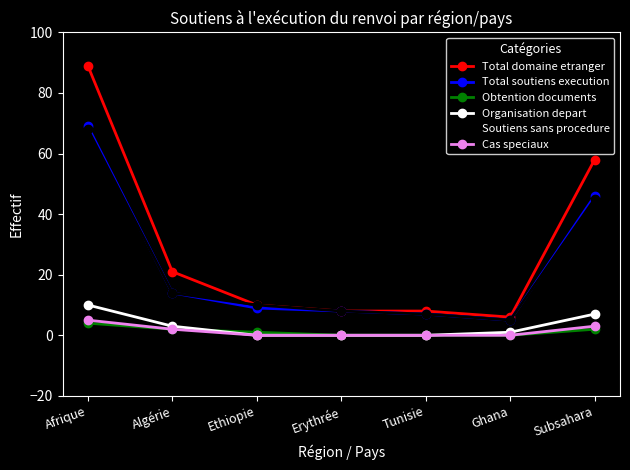

How many data points does each series have?

7